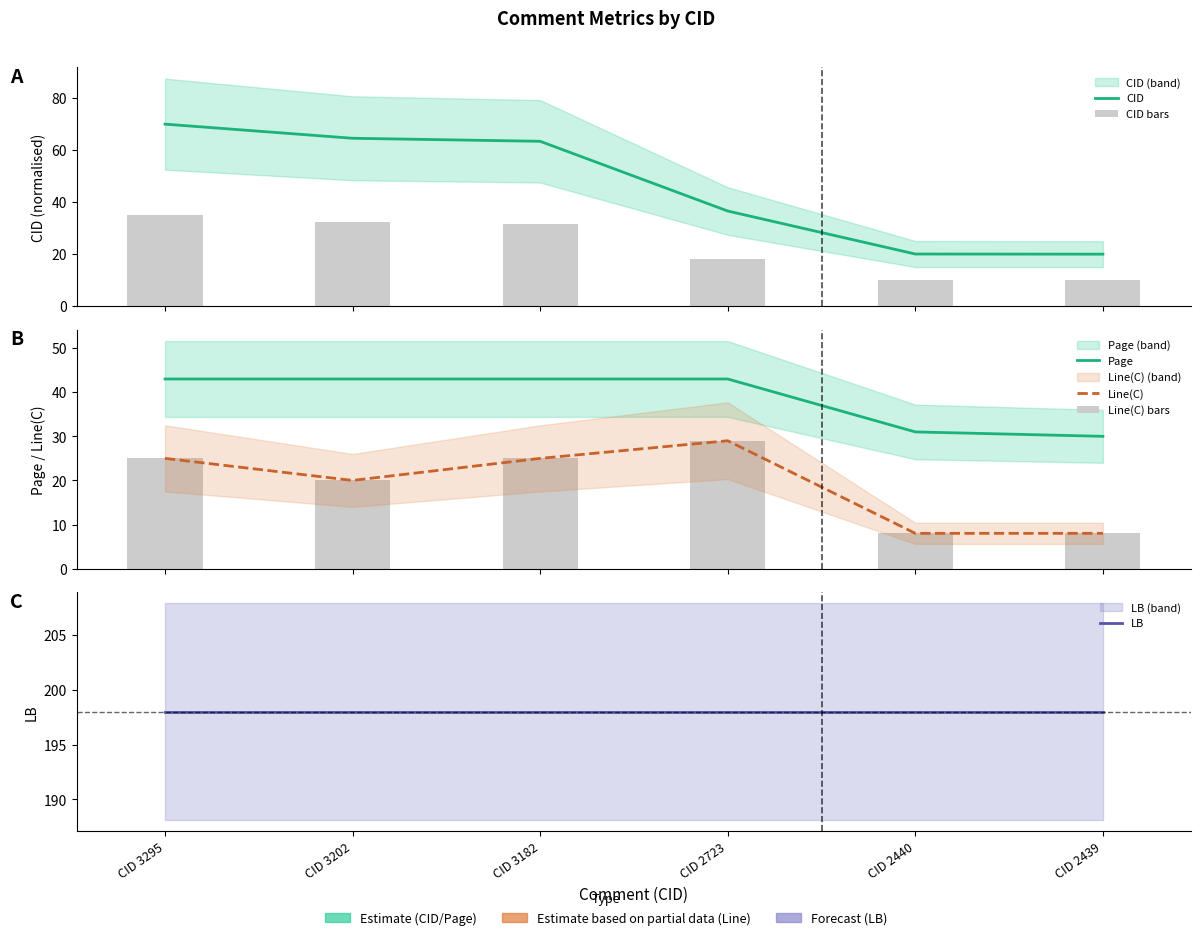

What is the maximum value for Line(C)?

29.0